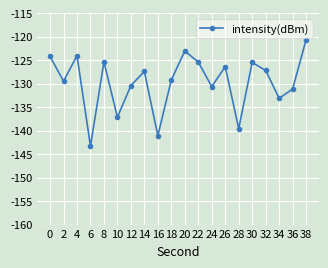

How many values are below -127?

12